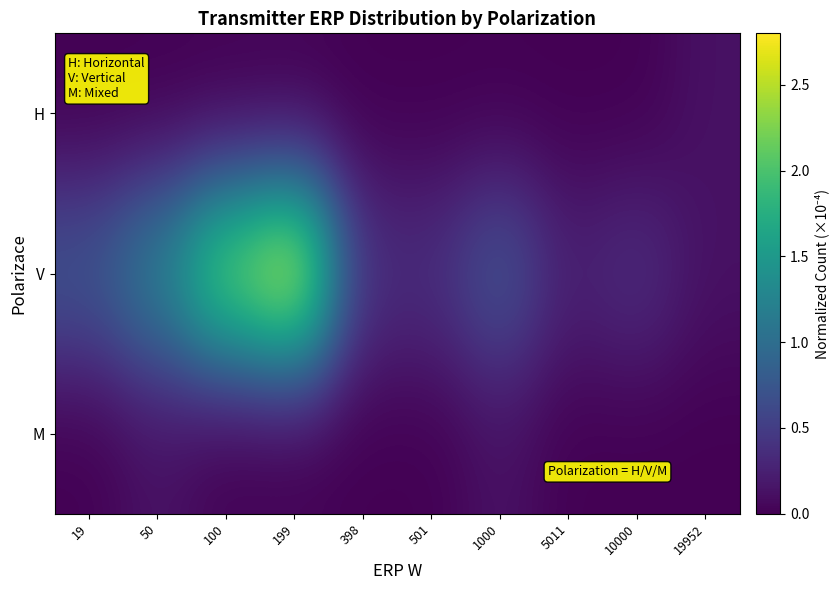

Rank the series at 19952 from highest to lowest value.

H, V, M